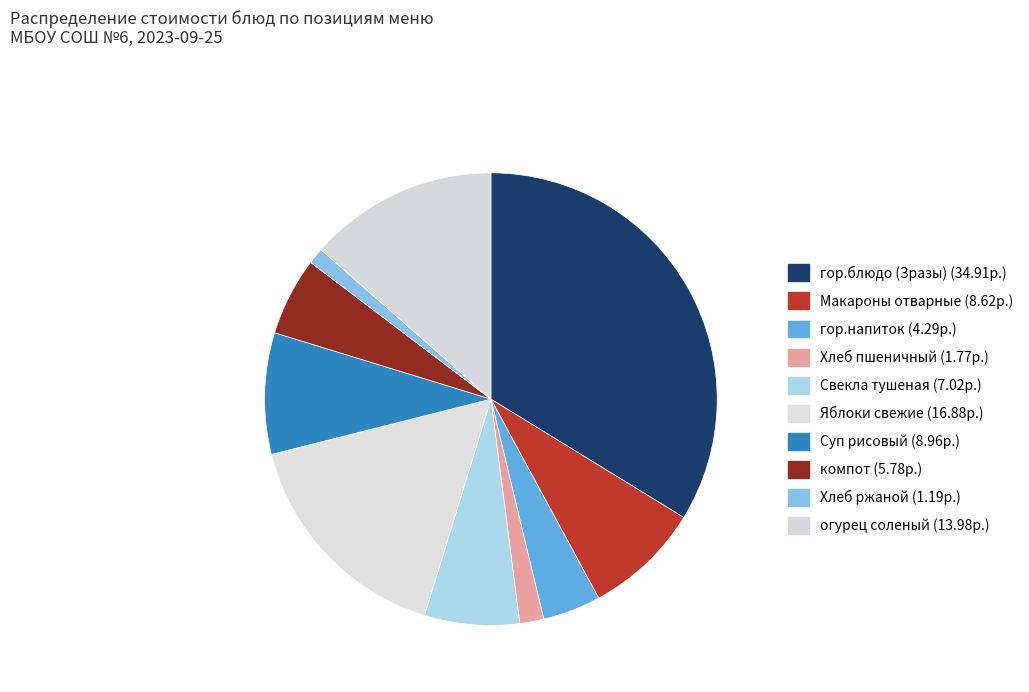

Approximately how many times larger is the value at Суп рисовый compared to гор.напиток?

2.1